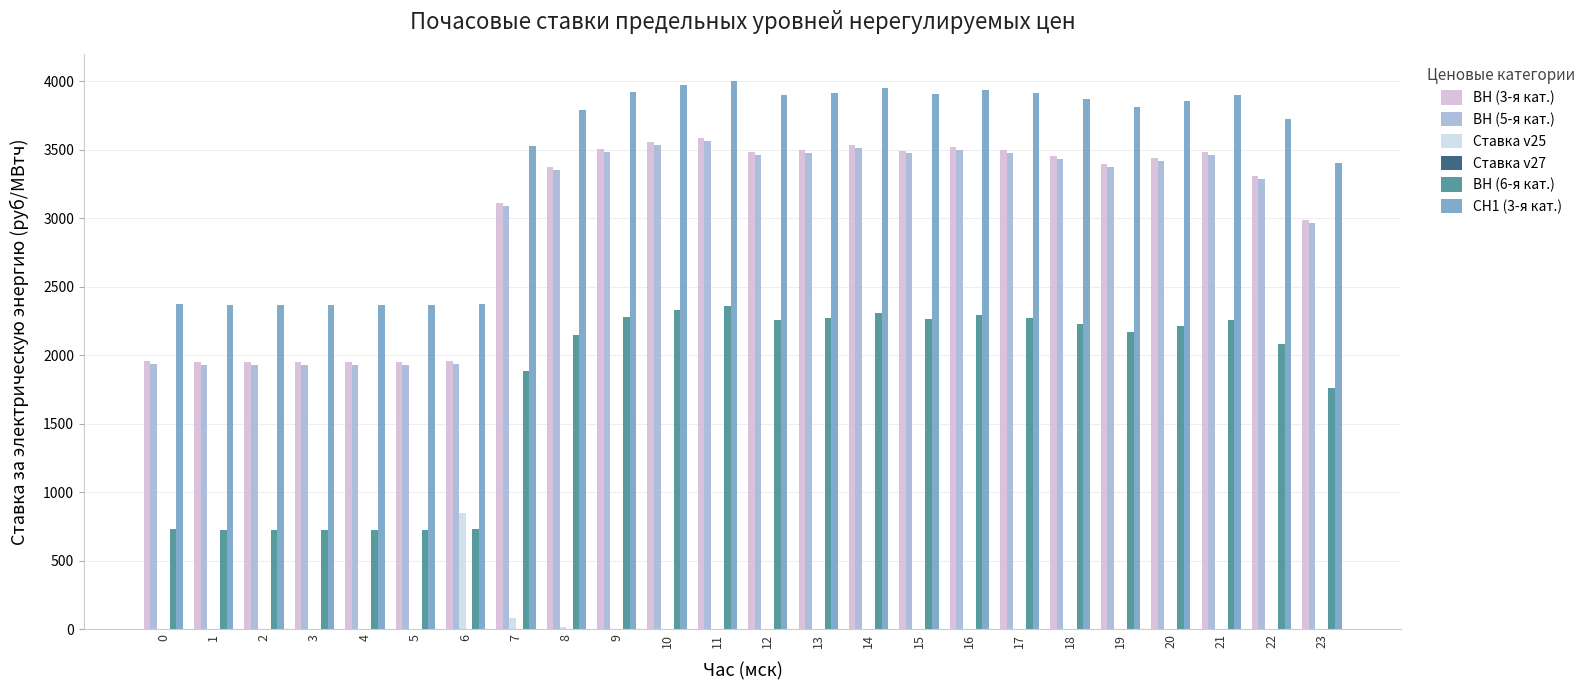

What is the sum of the ВН (3-я кат.) values at 3 and 6?

3904.2